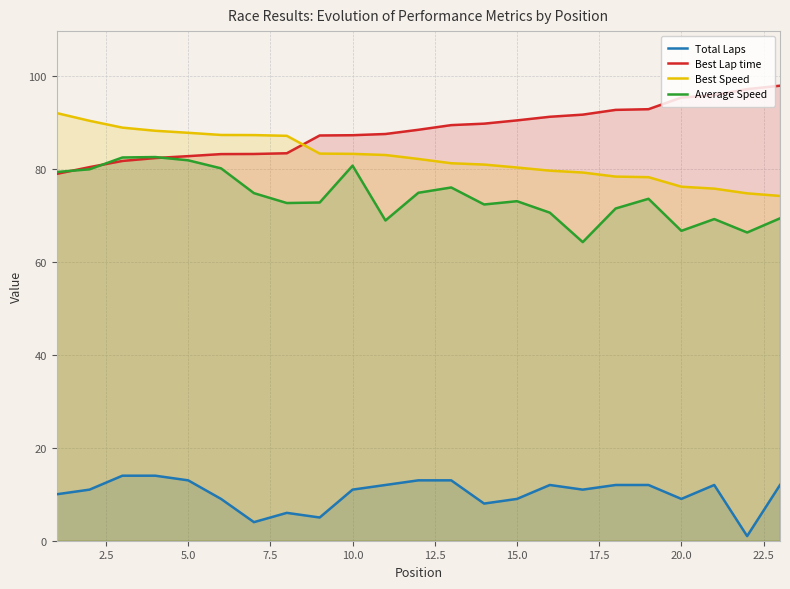

Reading left to right, extract all data points from this chart.

Total Laps: 10.0	11.0	14.0	14.0	13.0	9.0	4.0	6.0	5.0	11.0	12.0	13.0	13.0	8.0	9.0	12.0	11.0	12.0	12.0	9.0	12.0	1.0	12.0
Best Lap time: 79.0	80.4	81.8	82.4	82.8	83.2	83.3	83.4	87.2	87.3	87.6	88.5	89.5	89.8	90.5	91.3	91.7	92.8	92.9	95.4	95.9	97.2	98.0
Best Speed: 92.1	90.4	88.9	88.3	87.8	87.4	87.3	87.2	83.3	83.3	83.0	82.2	81.3	81.0	80.4	79.7	79.3	78.4	78.3	76.2	75.8	74.8	74.2
Average Speed: 79.4	80.0	82.5	82.6	81.9	80.2	74.8	72.7	72.8	80.8	68.9	74.9	76.1	72.4	73.1	70.6	64.3	71.5	73.6	66.7	69.3	66.4	69.4